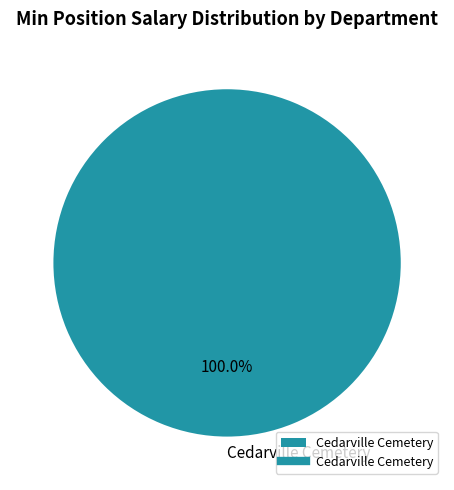

Rank the categories by value from lowest to highest.

Cedarville Cemetery